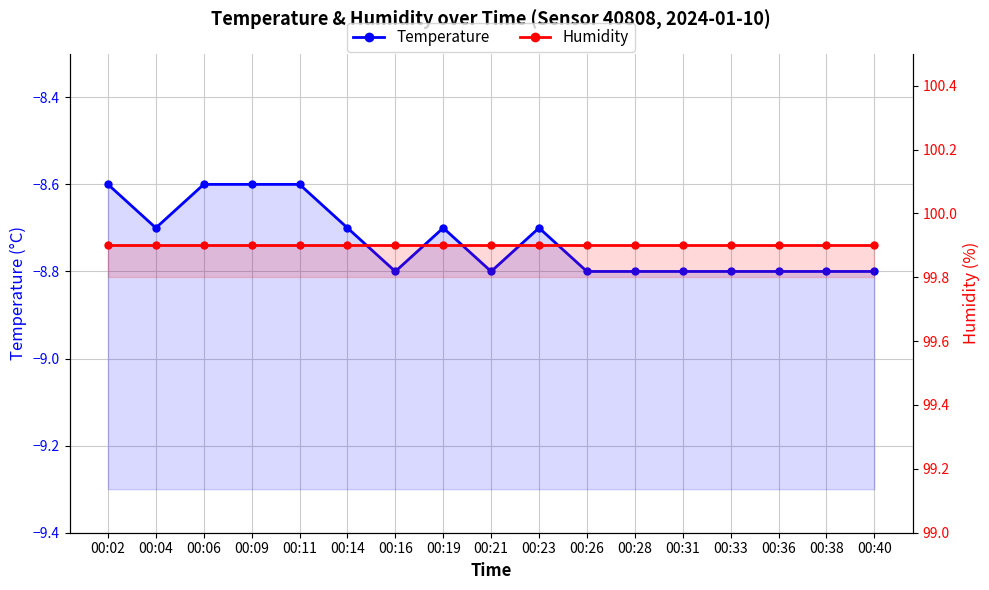

What are all the series names shown in the legend?

Temperature, Humidity